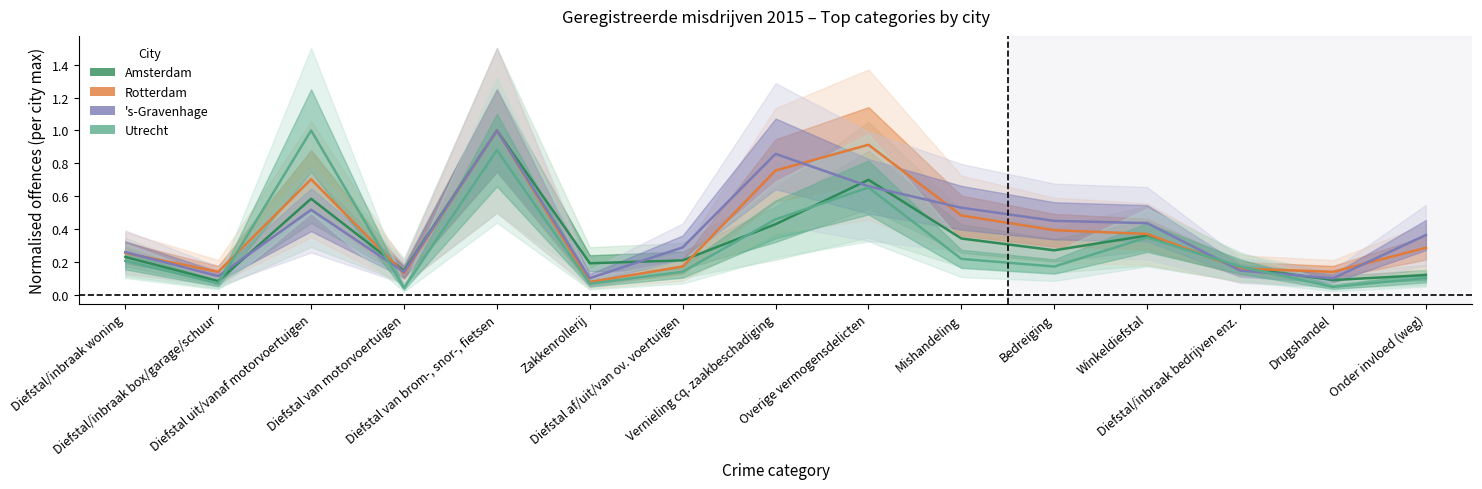

Which series has the largest range (max minus min)?

Utrecht